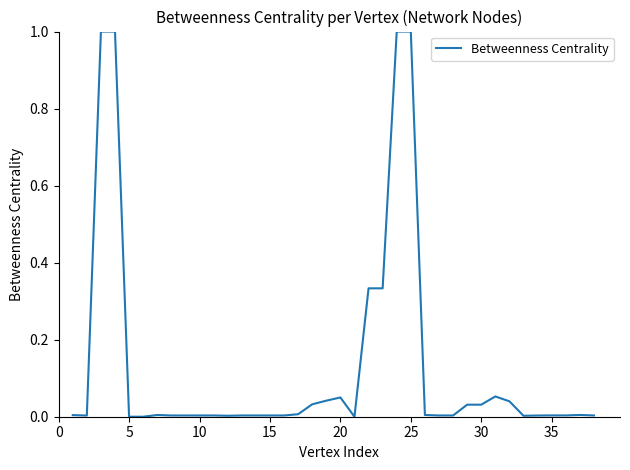

What is the greatest value displayed?

1.0